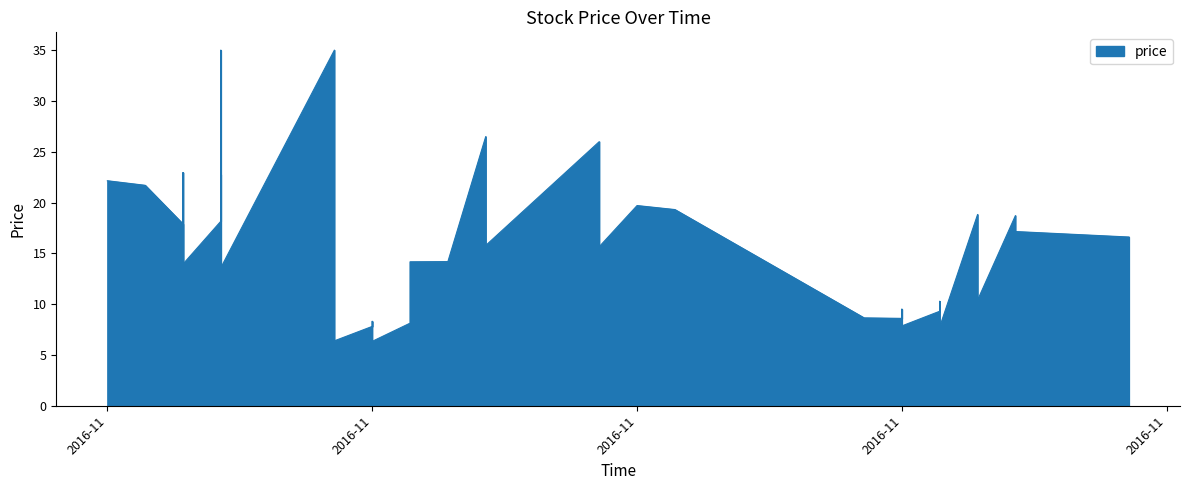

Is it true that the value at 2016-11-24 is 15.0?

False